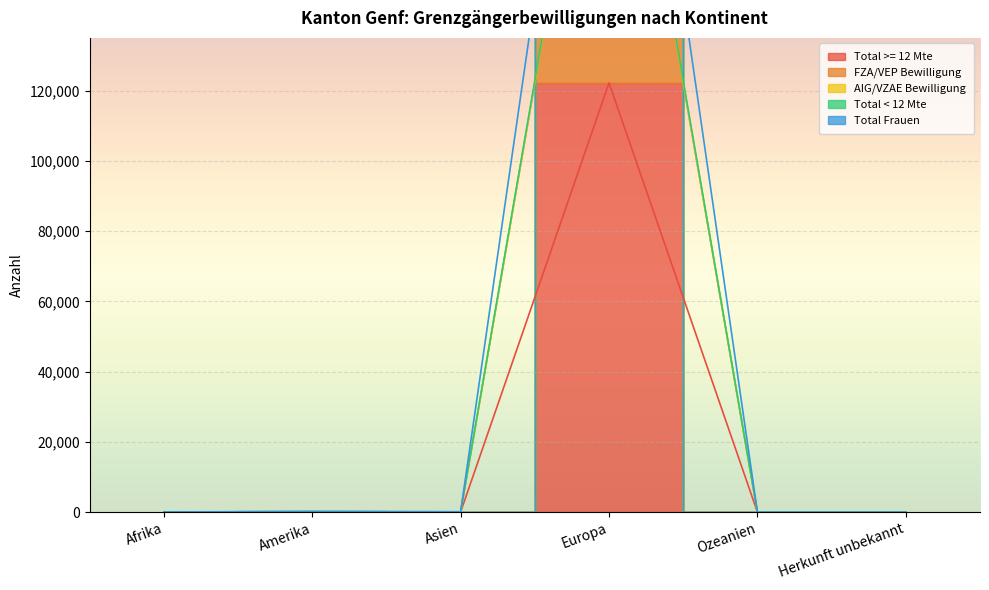

How many interior local peaks does the FZA/VEP Bewilligung series have?

2